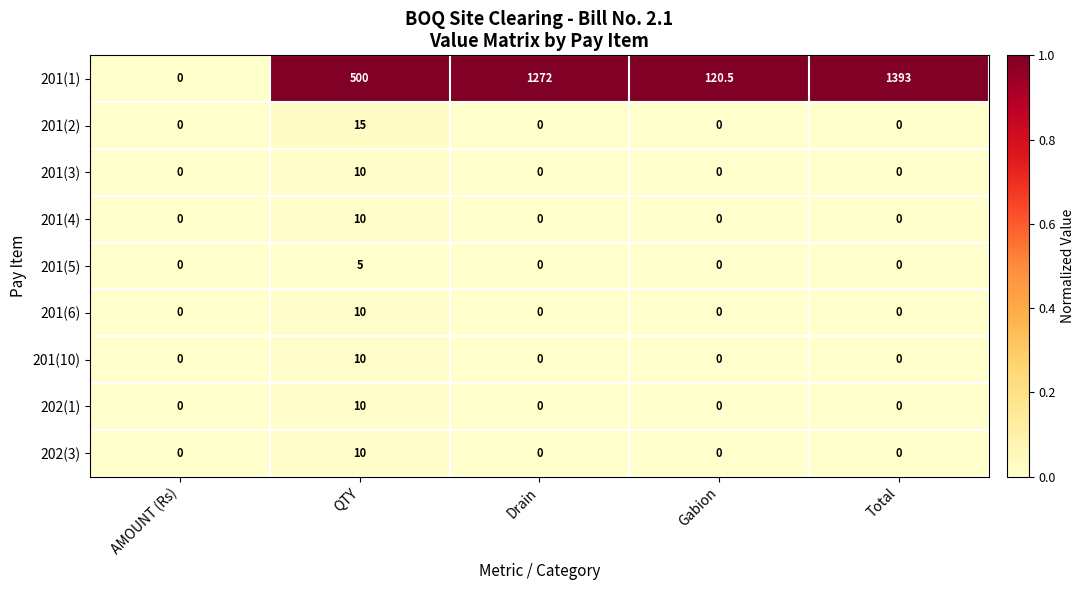

Which series changed the most between AMOUNT (Rs) and QTY?

201(1)